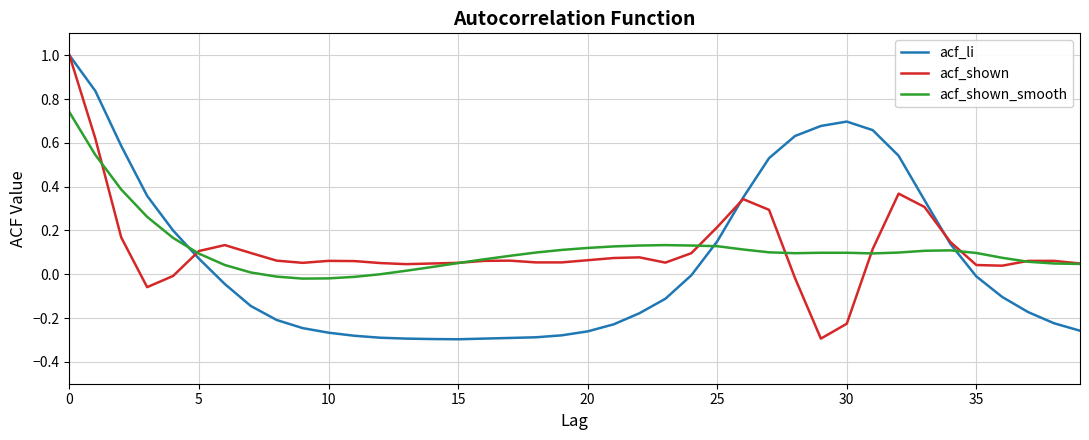

Which series has the widest spread of values?

acf_li